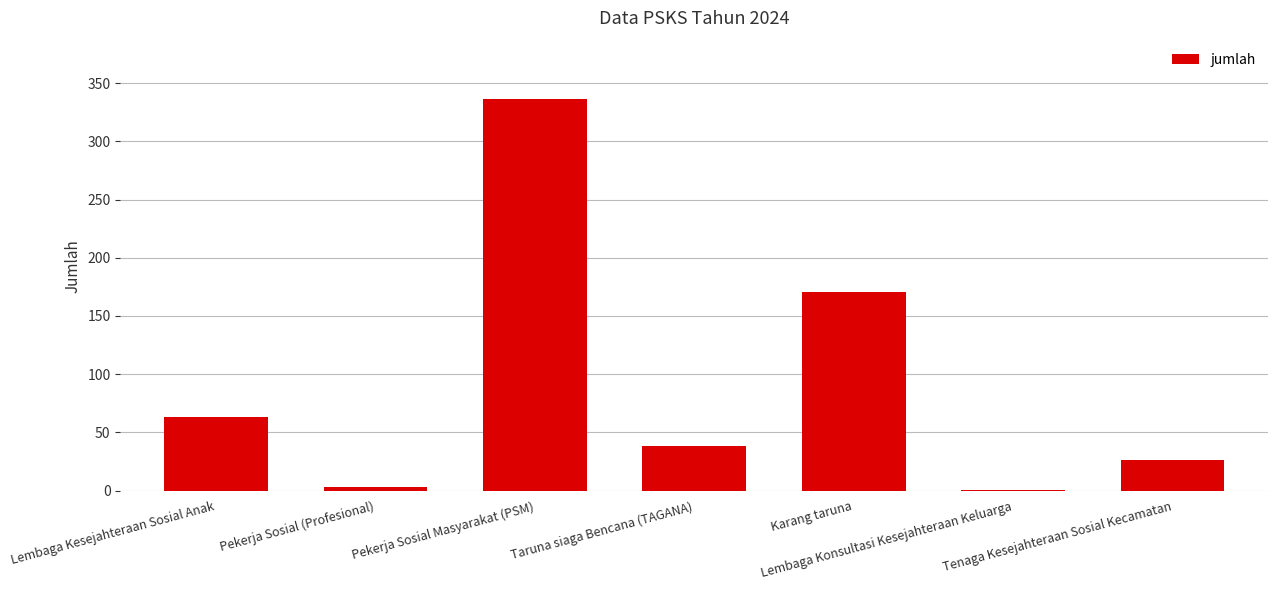

What is the maximum value shown in the chart?

336